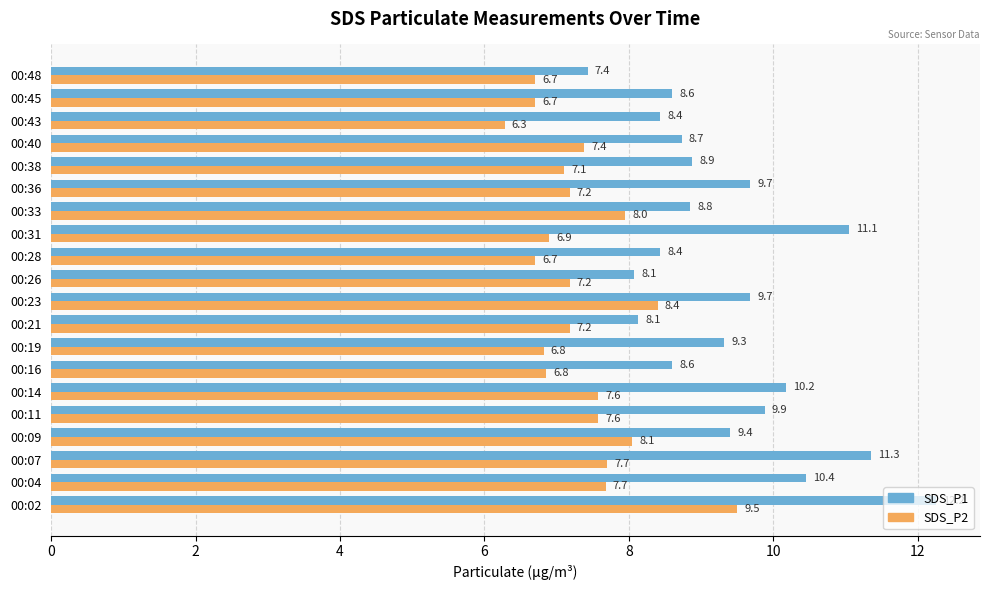

Which label corresponds to the smallest value in the chart?

00:43